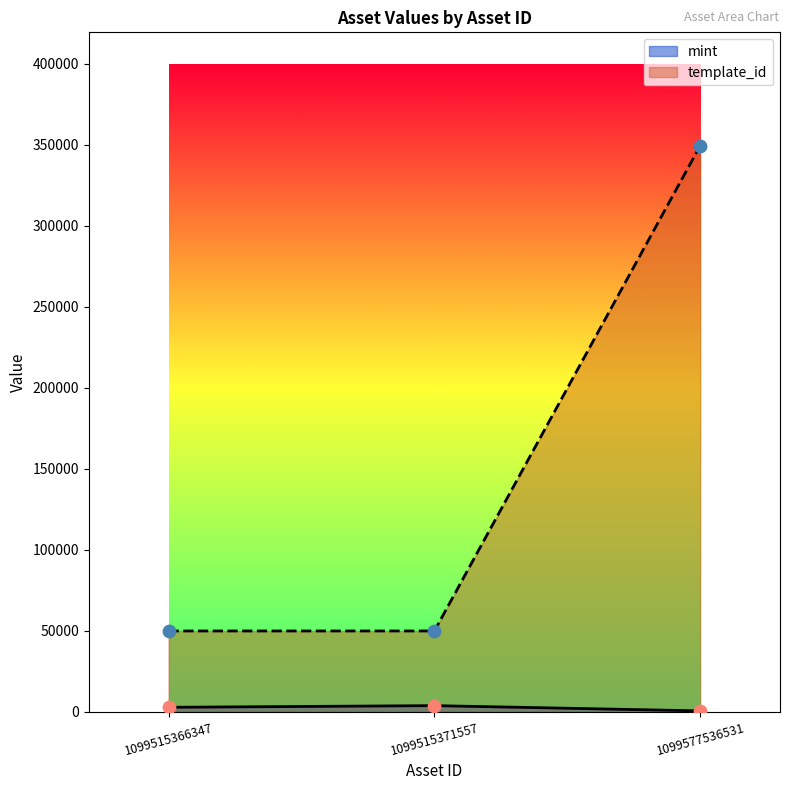

What is the total value across all series at 1099577536531?

350041